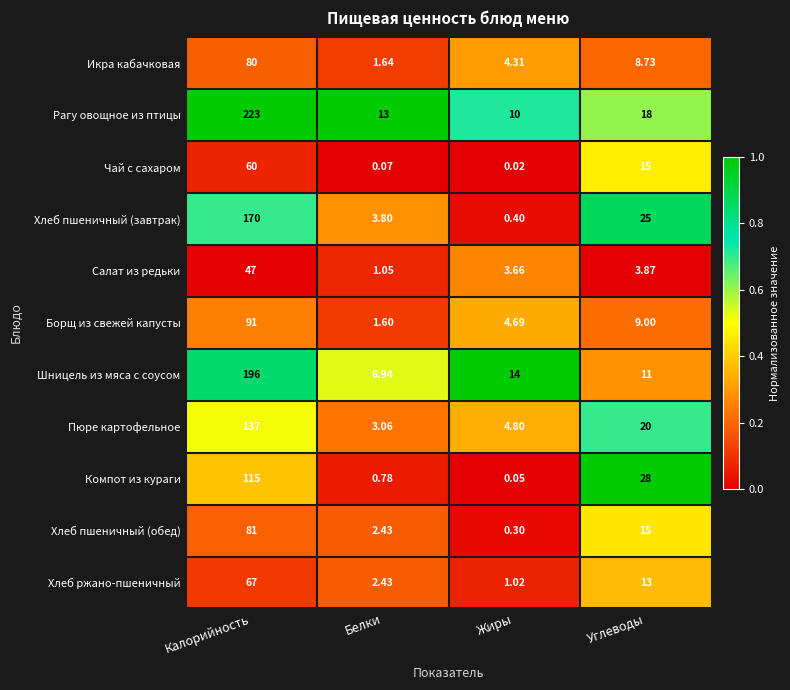

Where is Компот из кураги nearest to the value 57?

Углеводы